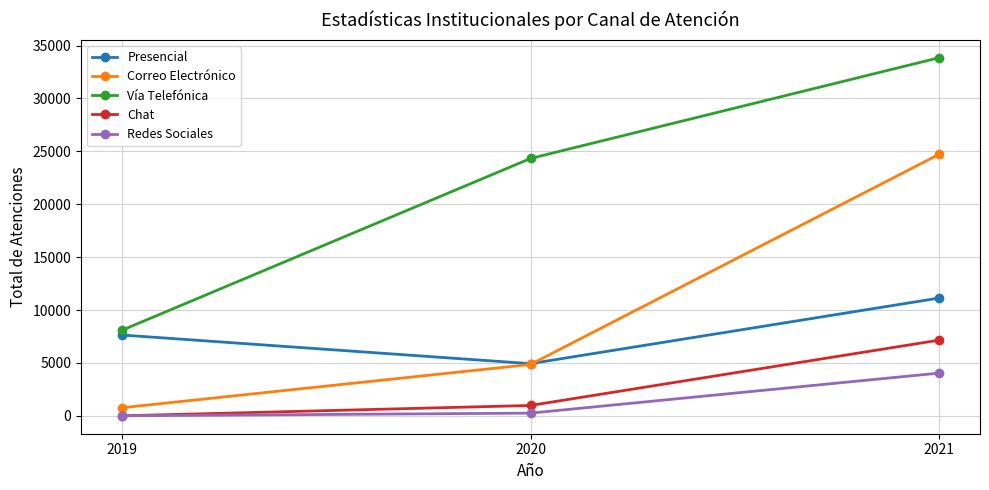

Does the chart have visible grid lines?

Yes